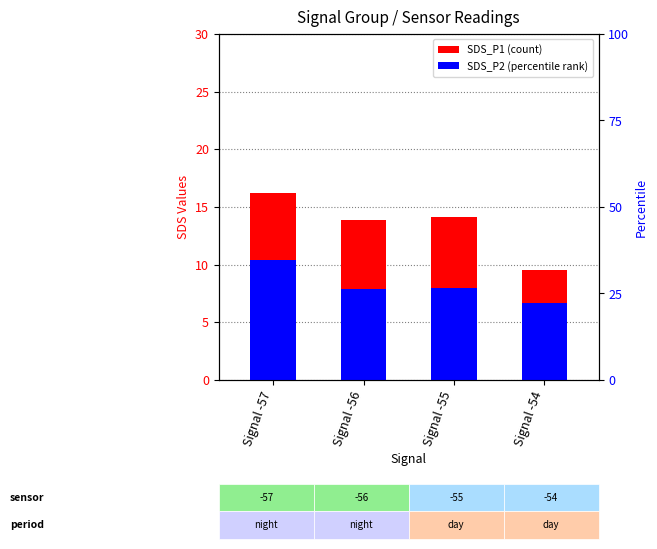

Reading right to left, extract all data points from this chart.

SDS_P1: 9.6	14.1	13.8	16.2
SDS_P2: 6.6	8.0	7.9	10.4